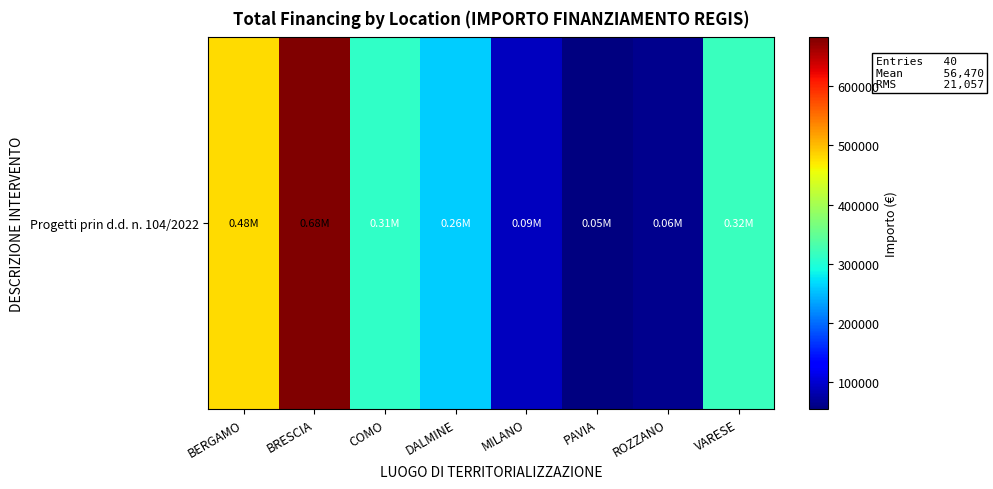

Is it true that the value at BRESCIA is 141600.2?

False